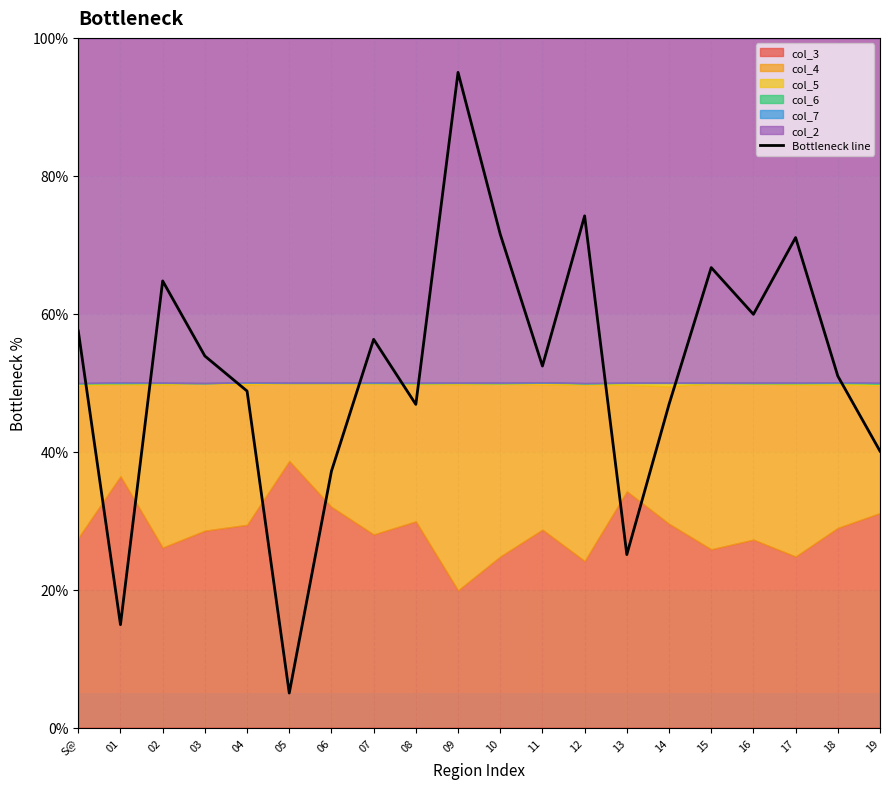

The chart shows a value of 5.0 at 05. True or false?

True